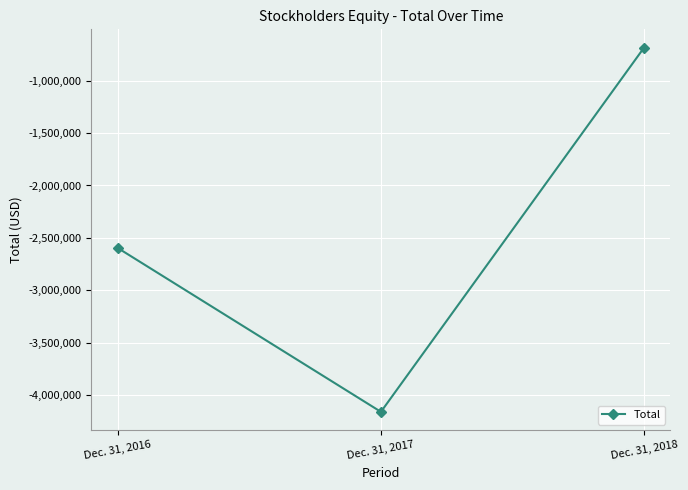

Is this an area chart (filled region under the line)?

No